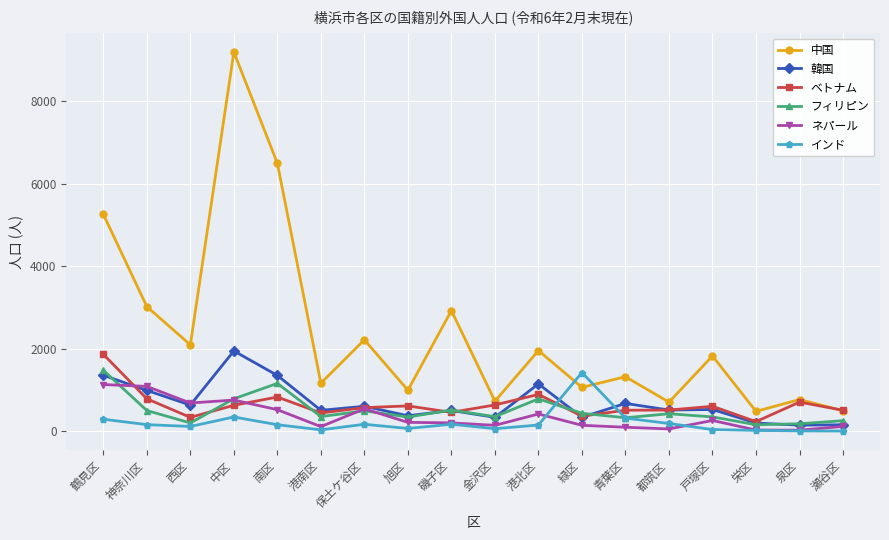

At which category does 中国 reach its first local peak?

中区